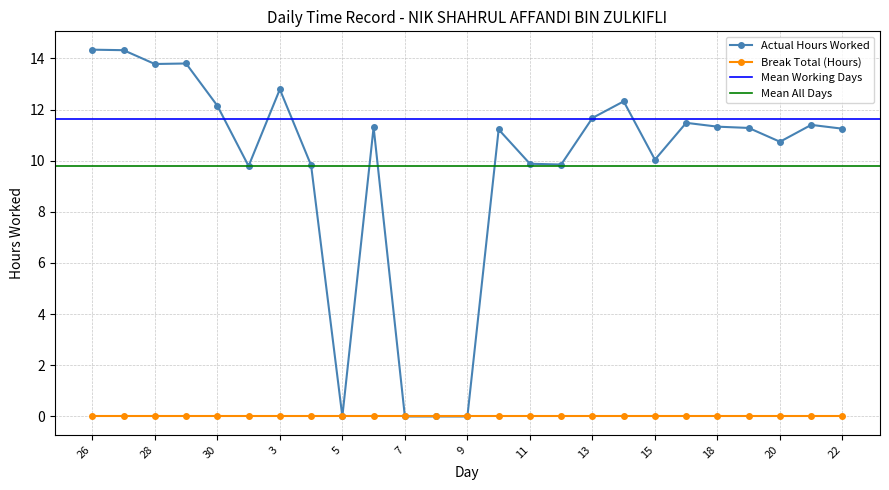

How many values are above zero?

21